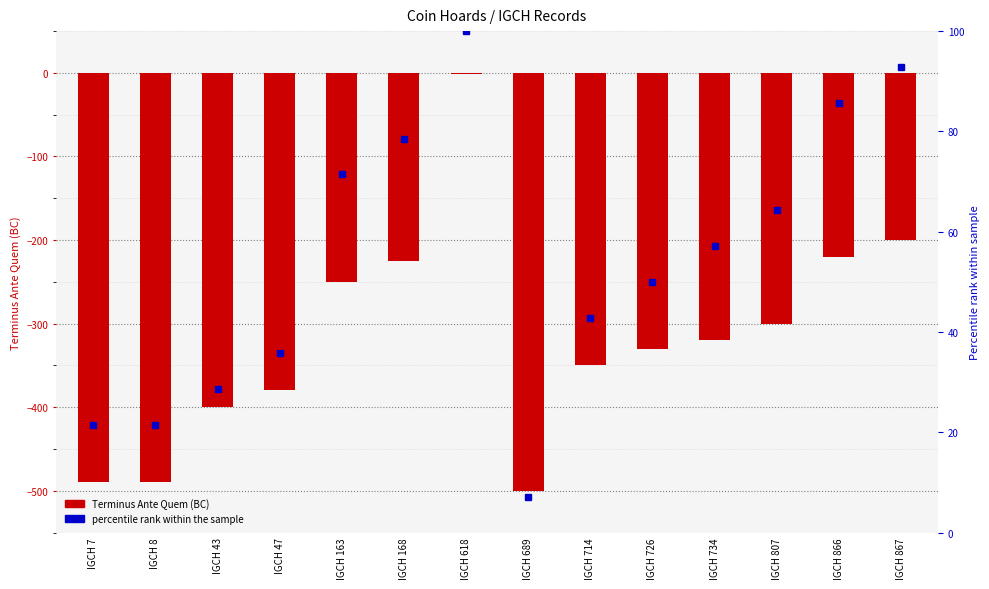

What is the change in value from IGCH 734 to IGCH 867?

+120